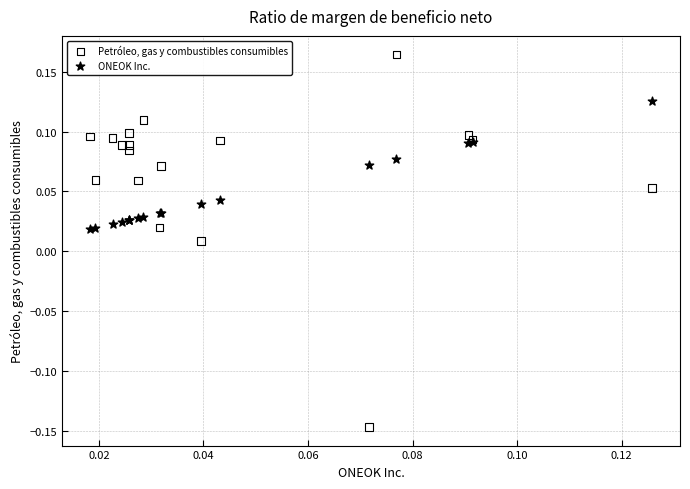

Which series contains the highest Y value?

Petróleo, gas y combustibles consumibles